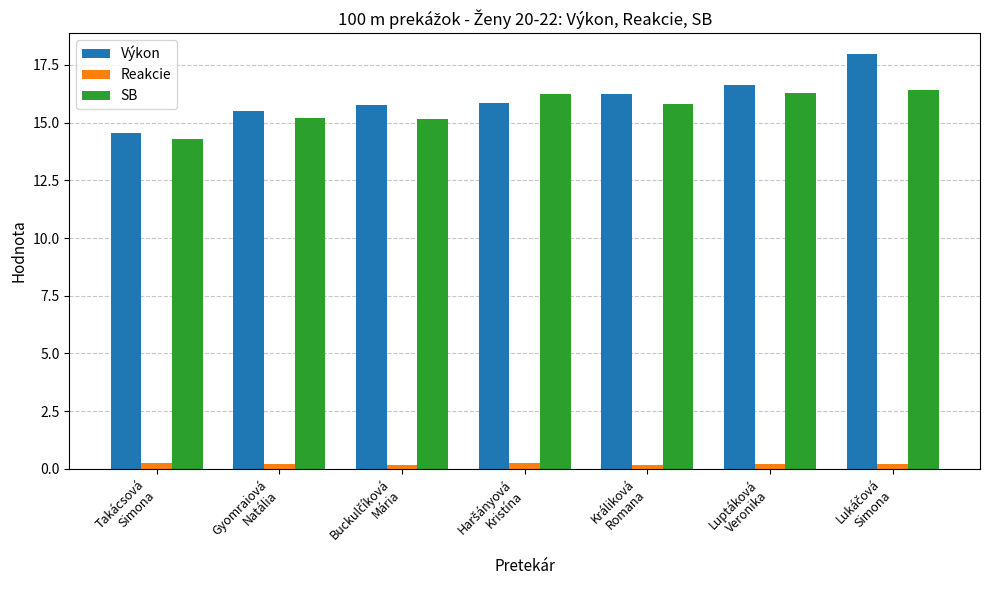

Rank the series by their maximum value, from highest to lowest.

Výkon, SB, Reakcie